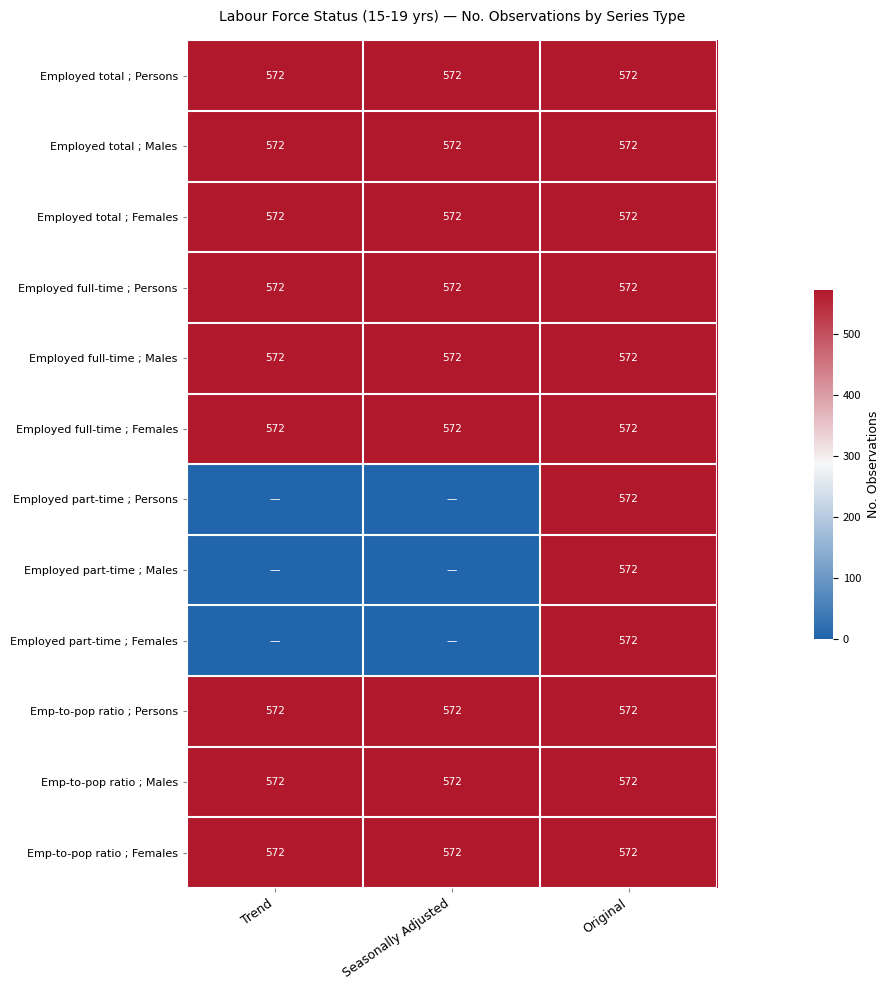

How many distinct data groups are displayed?

12